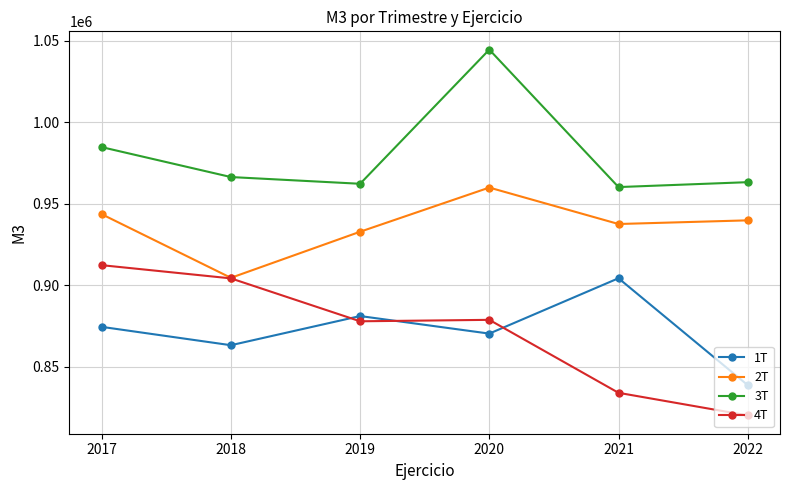

What is the total value across all series at 2022?

3562186